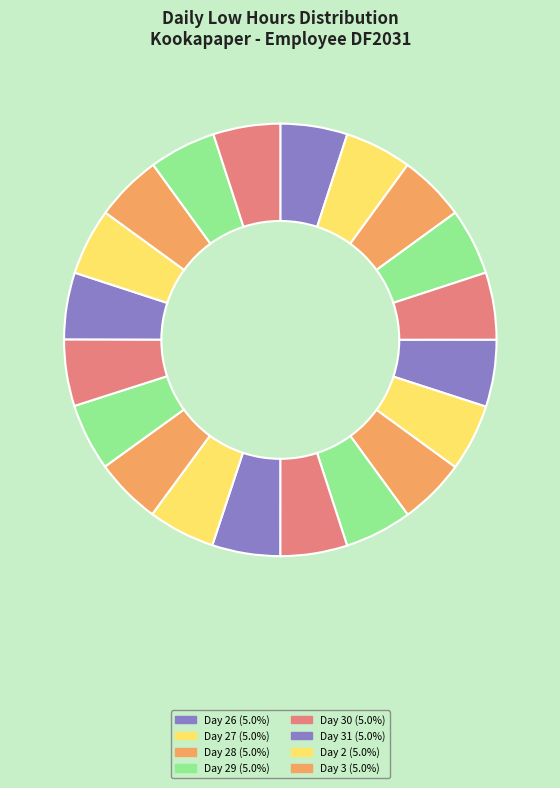

How many slices are in this pie chart?

20